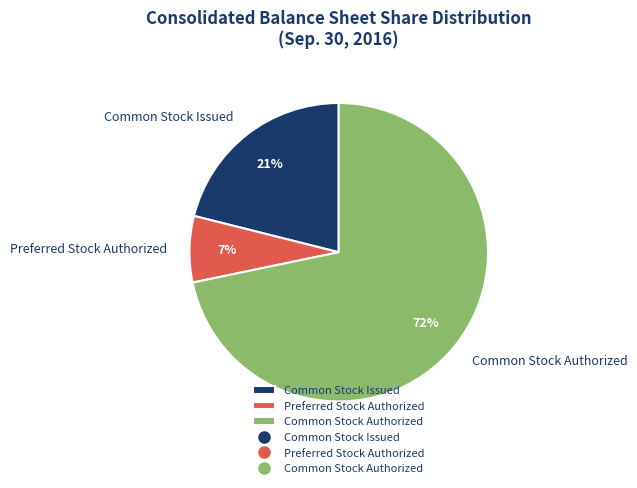

Combined, do Common Stock Authorized and Preferred Stock Authorized account for over 50%?

Yes